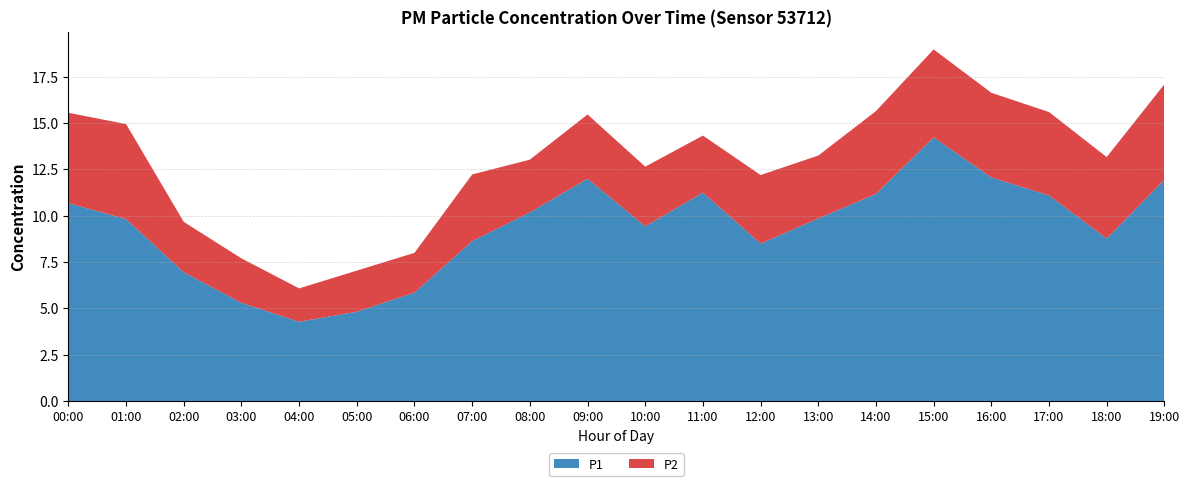

Reading left to right, what are all the values shown in this chart?

P1: 10.7	9.8	7.0	5.3	4.3	4.8	5.8	8.6	10.2	12.0	9.4	11.2	8.5	9.8	11.2	14.2	12.1	11.1	8.8	11.9
P2: 4.9	5.1	2.7	2.4	1.8	2.2	2.1	3.6	2.9	3.5	3.2	3.1	3.7	3.4	4.5	4.8	4.6	4.5	4.4	5.2